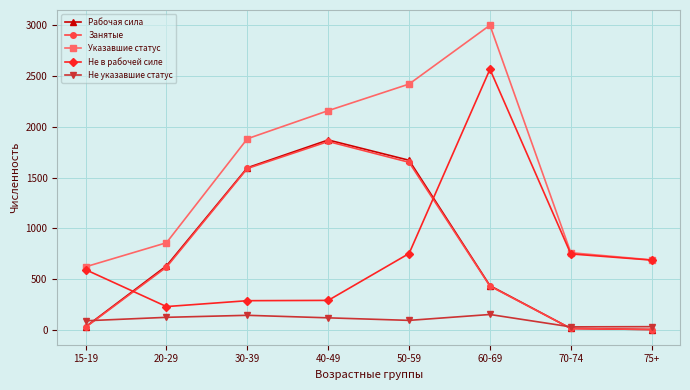

Is the value of Рабочая сила at 15-19 greater than the value of Указавшие статус at 50-59?

No